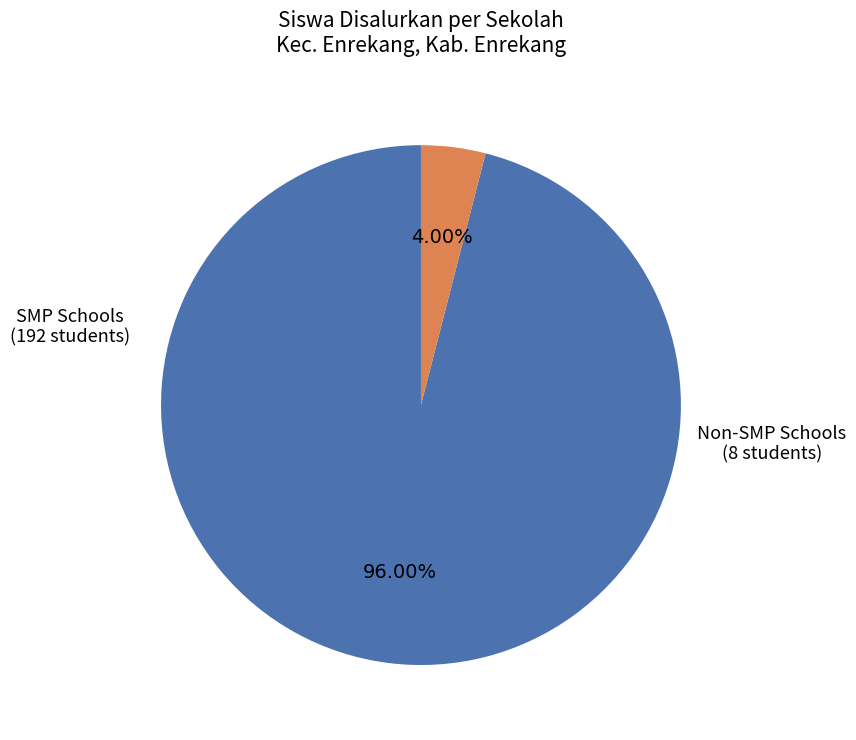

Is there a majority slice in this chart?

Yes